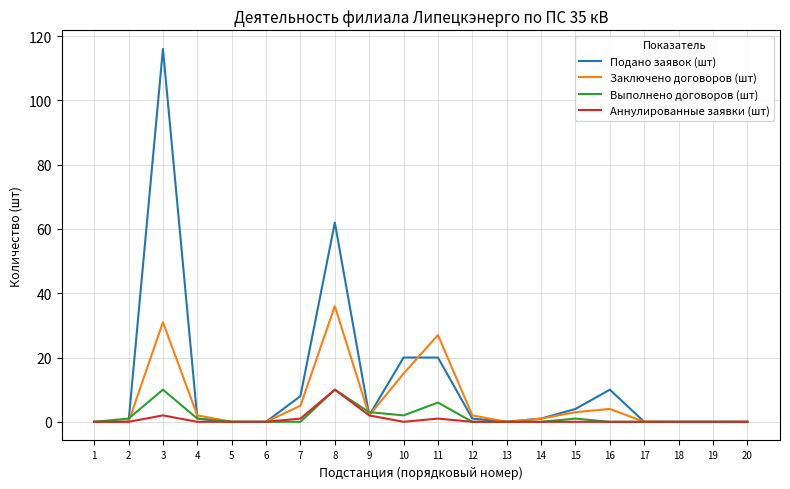

How many categories are shown in the chart?

20